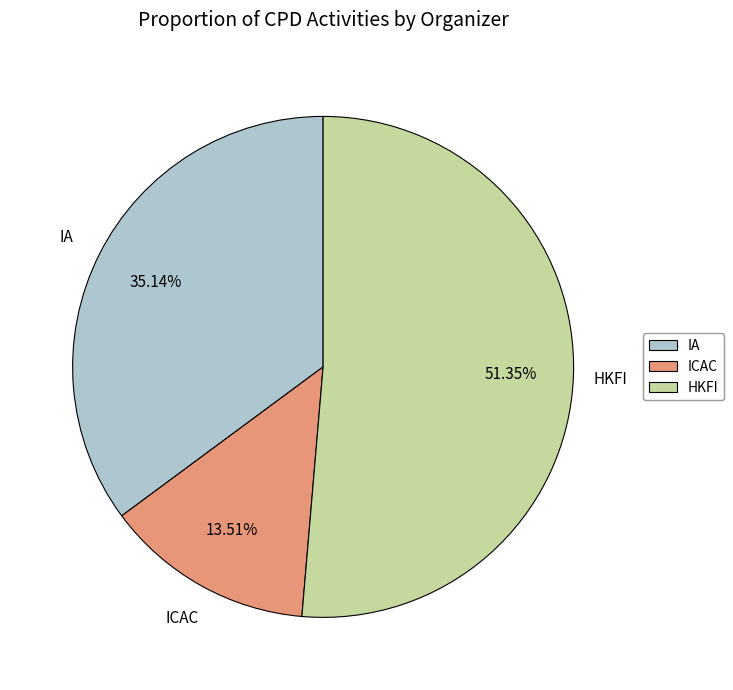

To the nearest percent, what percentage of the pie is IA?

35%